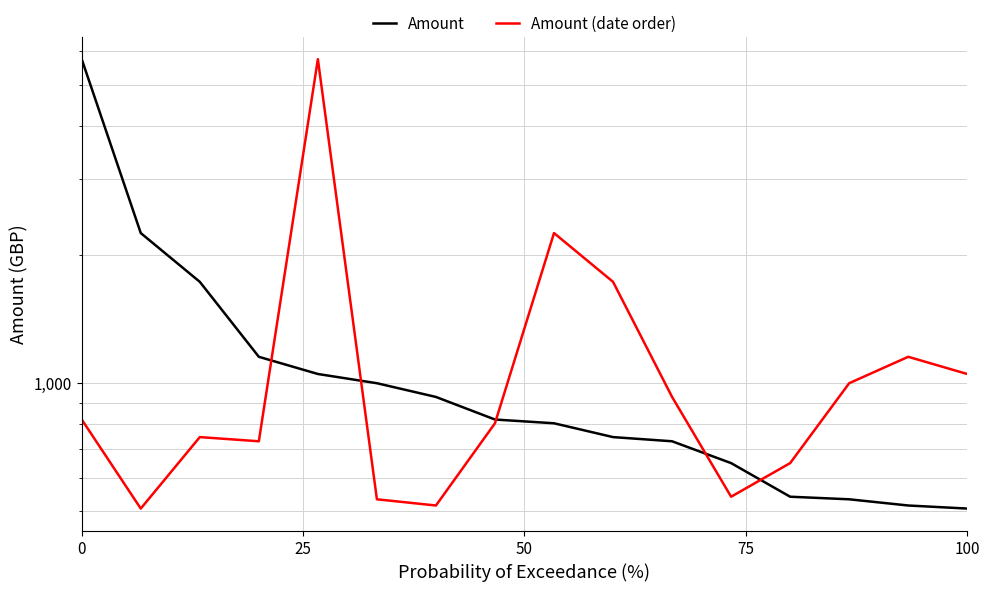

Reading right to left, transcribe all the data shown in this chart.

Amount: 508.0	516.5	534.0	541.5	649.2	730.3	747.0	804.8	821.3	927.7	999.0	1050.0	1152.0	1726.3	2245.8	5739.4
Amount (date order): 1050.0	1152.0	999.0	649.2	541.5	927.7	1726.3	2245.8	804.8	516.5	534.0	5739.4	730.3	747.0	508.0	821.3